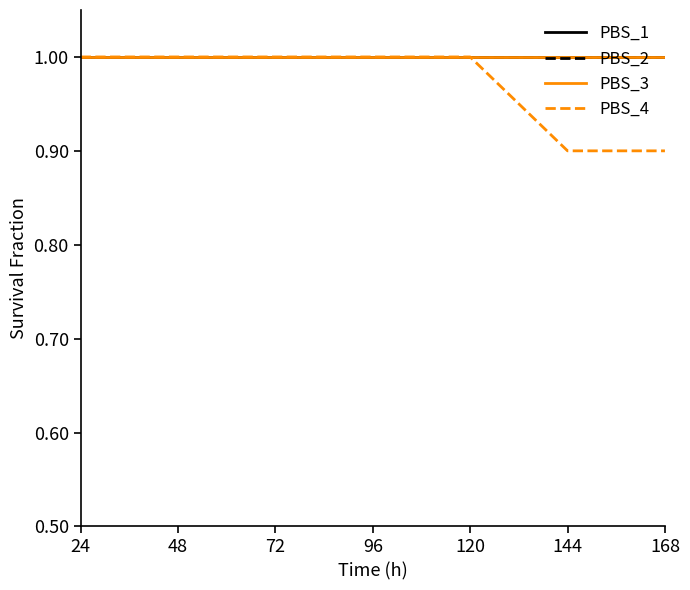

At which label does PBS_3 reach its peak?

24